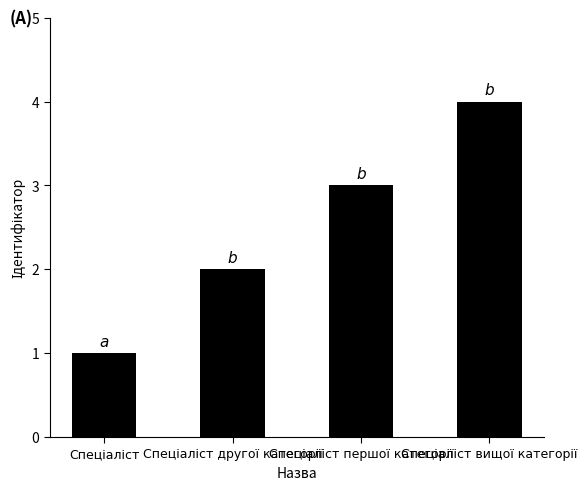

Does the chart contain stacked bars?

No